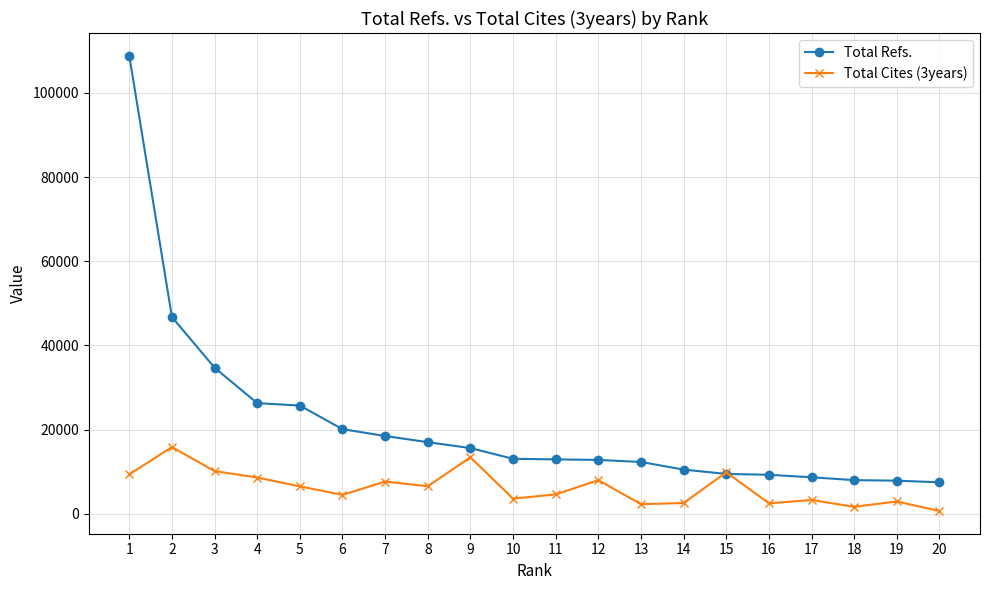

Which series has the largest total across all categories?

Total Refs.